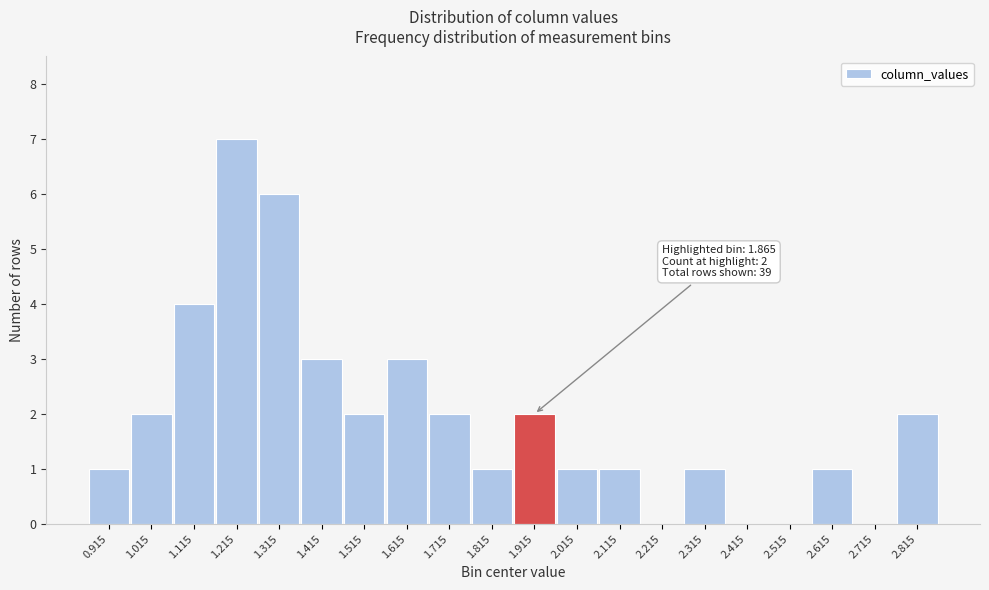

Reading right to left, transcribe all the data shown in this chart.

2.815=2	2.715=0	2.615=1	2.515=0	2.415=0	2.315=1	2.215=0	2.115=1	2.015=1	1.915=2	1.815=1	1.715=2	1.615=3	1.515=2	1.415=3	1.315=6	1.215=7	1.115=4	1.015=2	0.915=1